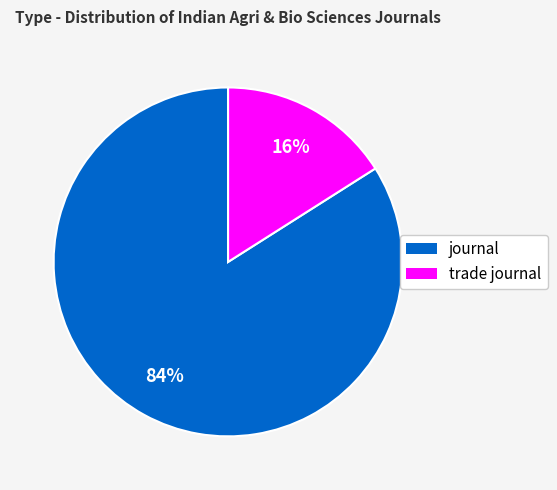

To the nearest percent, what is the difference between the largest and smallest slice percentages?

68%